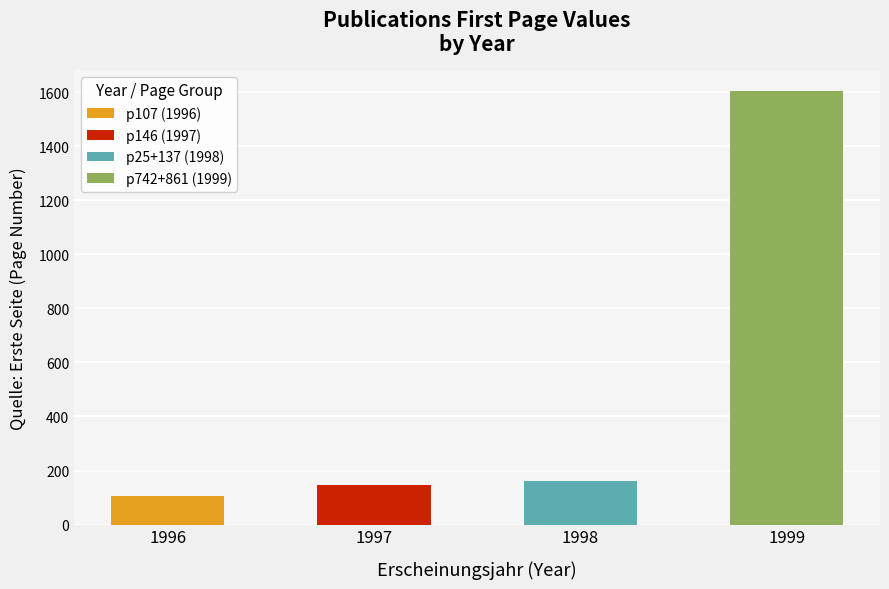

At which category is the sum across all series the highest?

1999